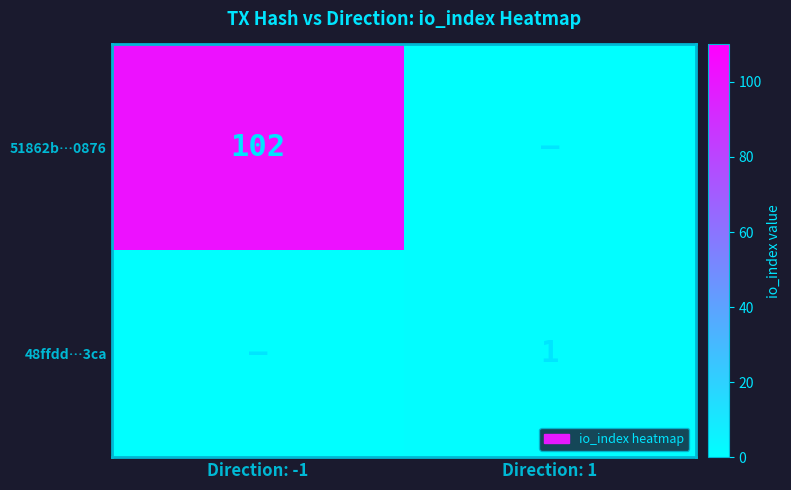

Is it true that 48ffdd…3ca equals 1 at Direction: 1?

True